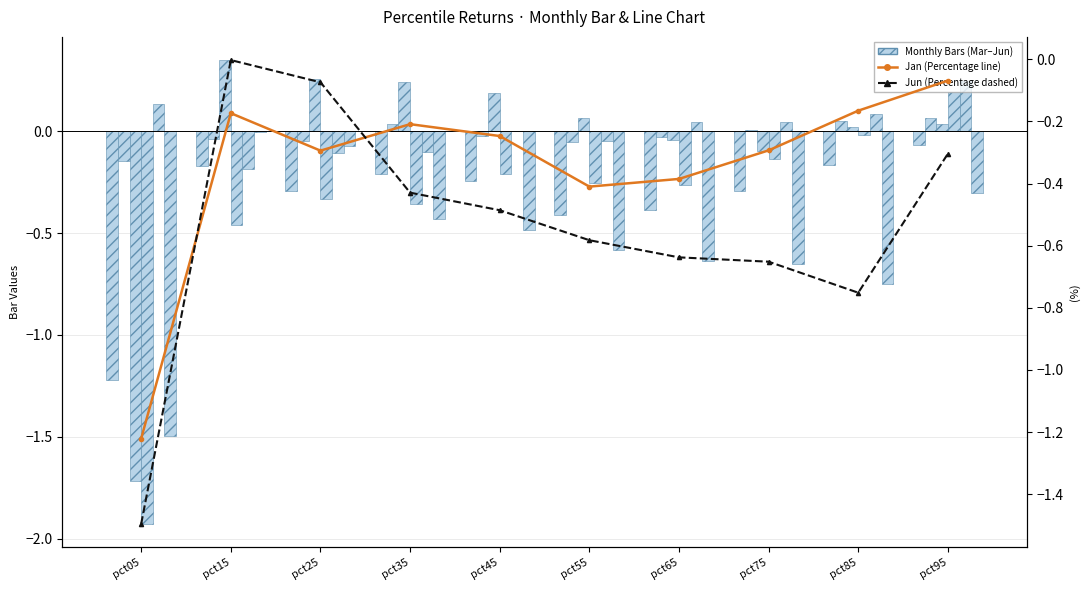

How many bars are there in total?

50